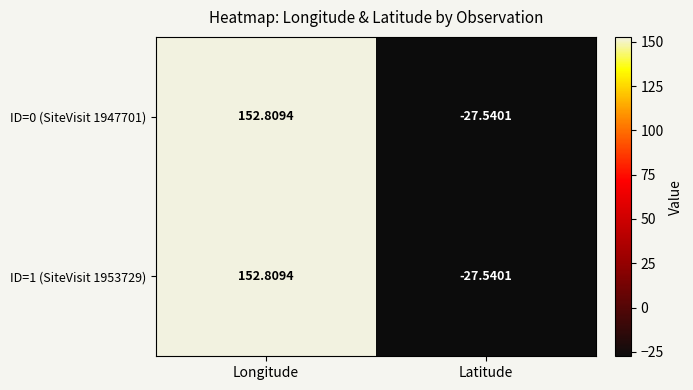

At which label is ID=1 (SiteVisit 1953729) closest to 62?

Latitude